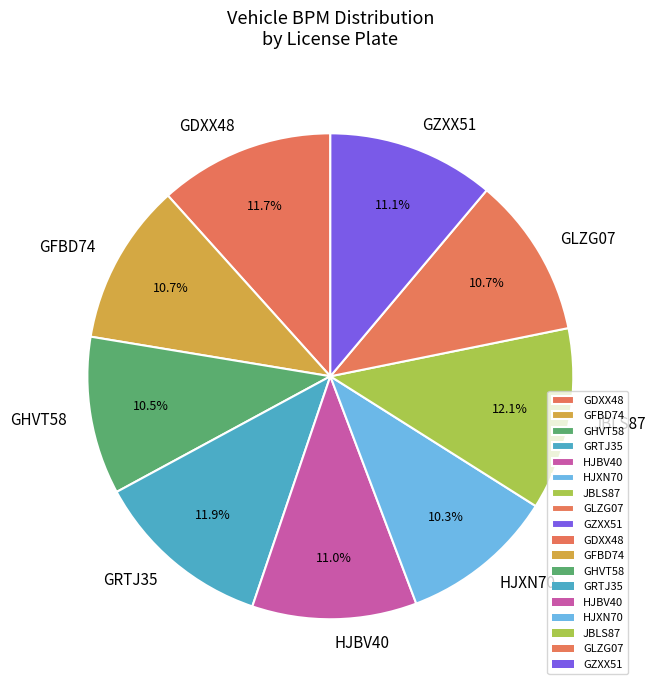

The HJBV40 slice represents 22% of the pie. True or false?

False